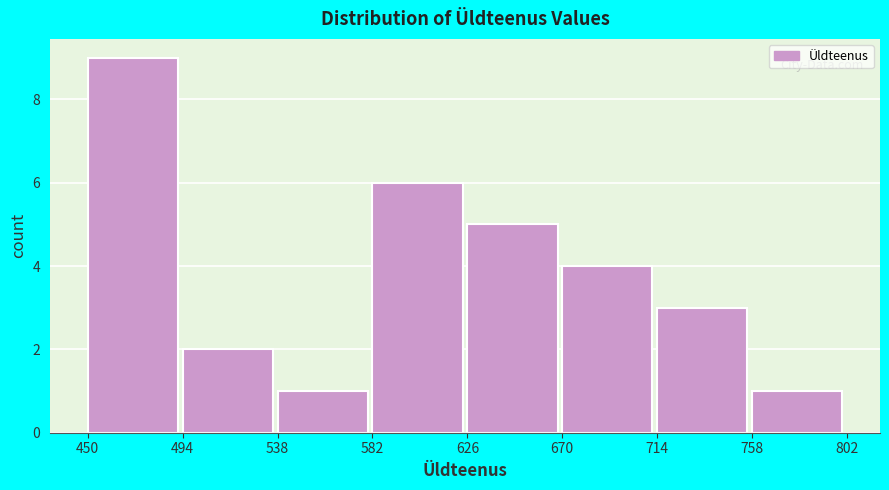

Over which range of the x-axis is the bar tallest?

450 to 494